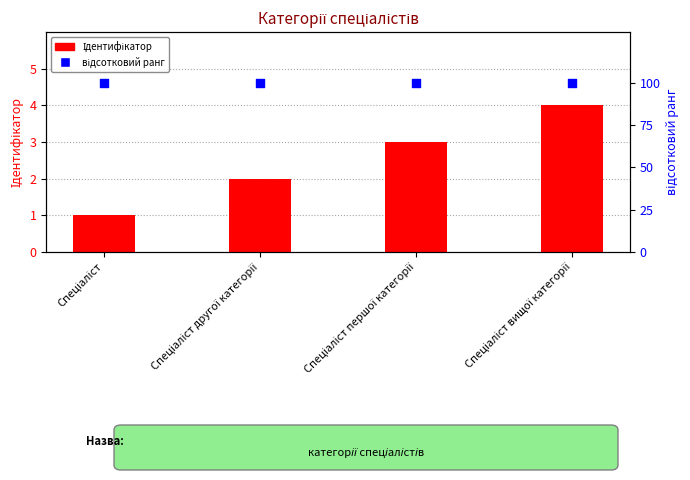

Is the value of відсотковий ранг at Спеціаліст greater than the value of Ідентифікатор at Спеціаліст?

Yes